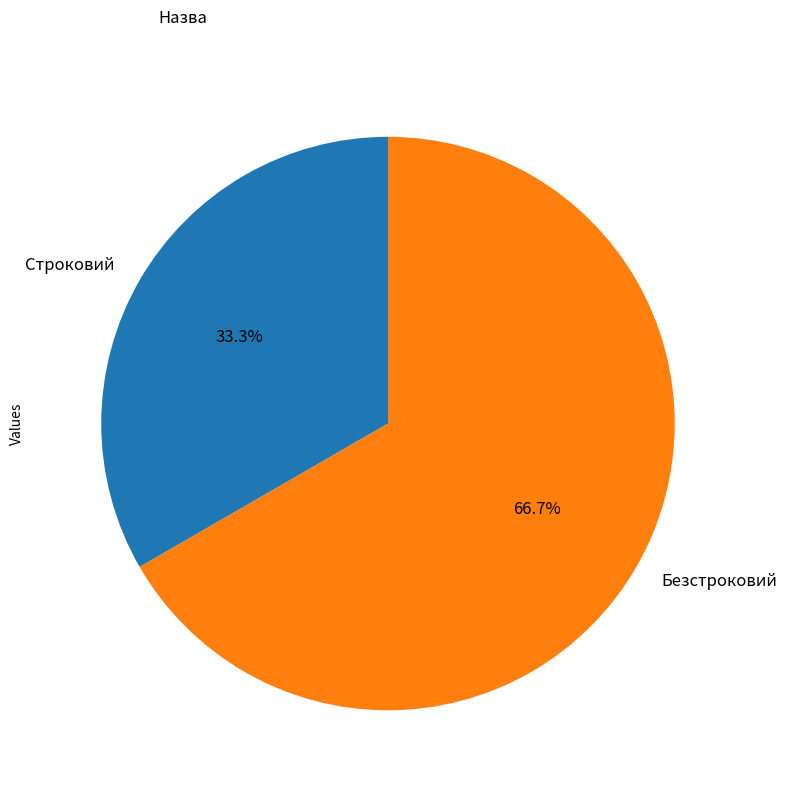

Is it true that Строковий is 44% of the pie?

False